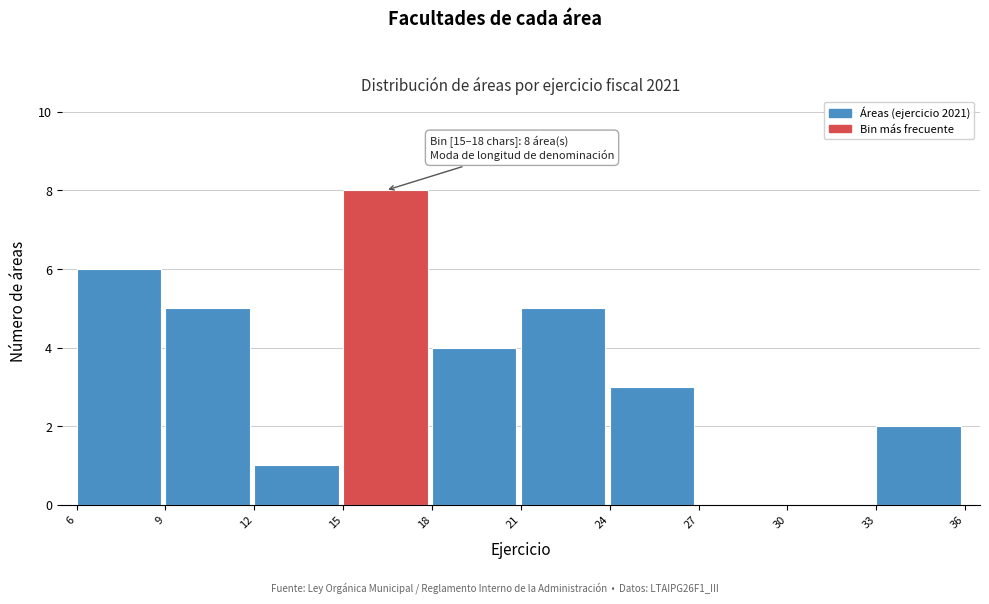

Which range on the x-axis has the tallest bar?

15 to 18